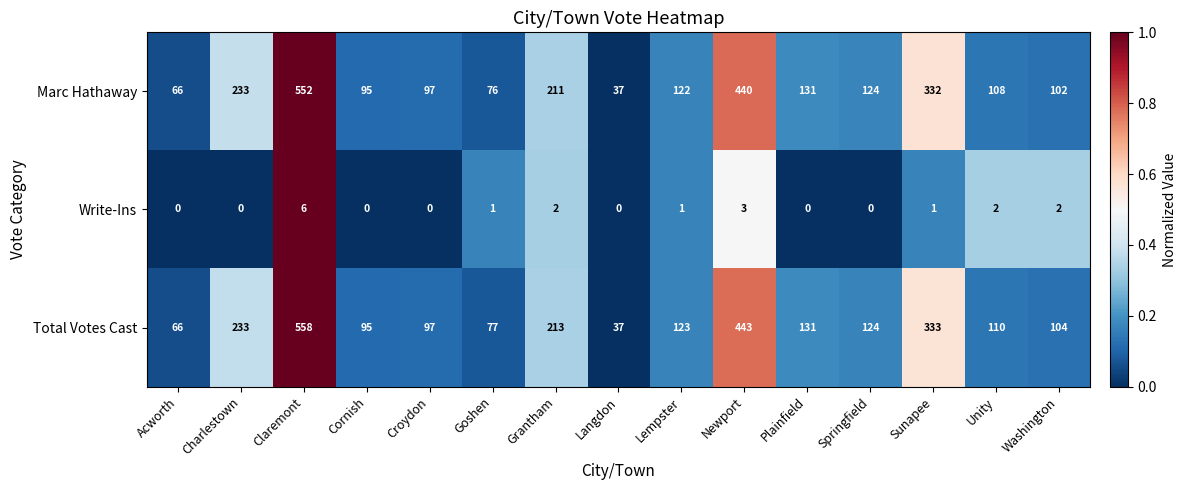

True or false: Marc Hathaway has a value of 552 at Claremont.

True